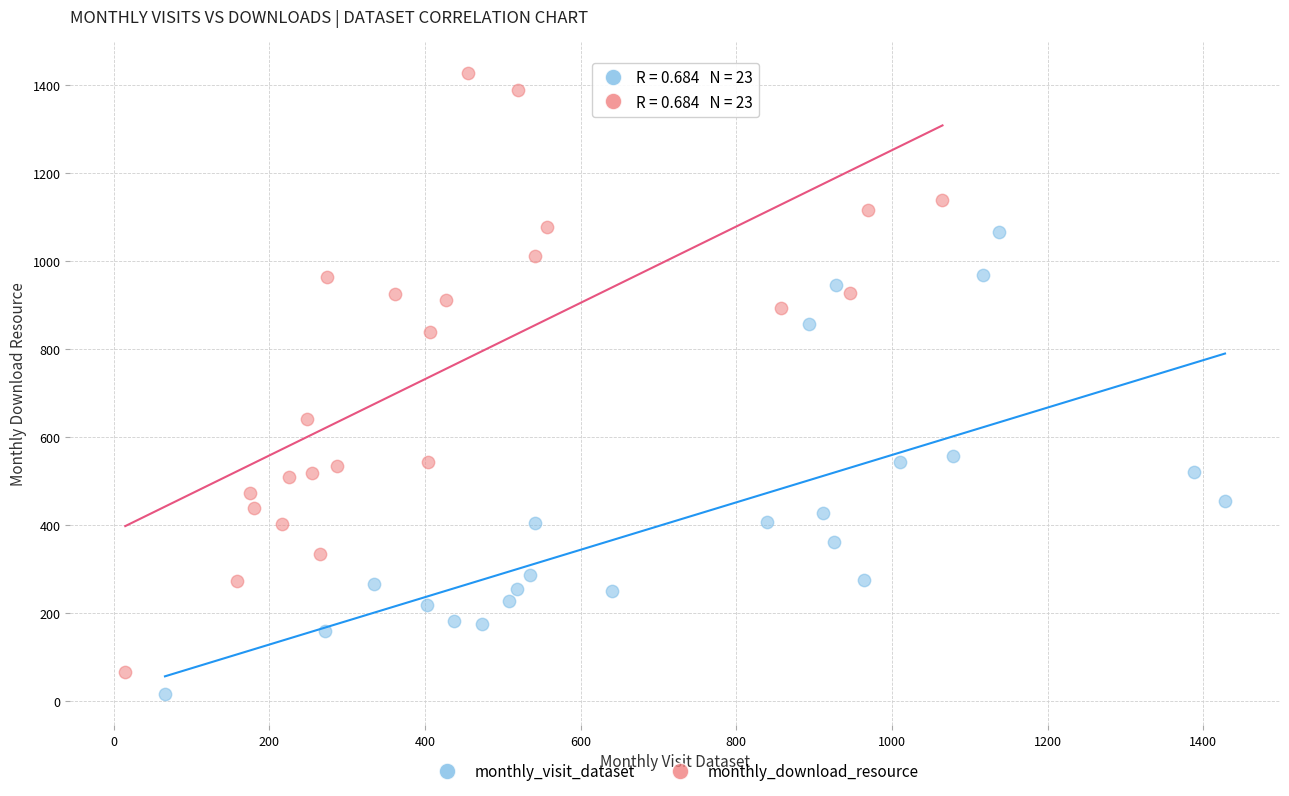

Which series contains the highest Y value?

monthly_download_resource